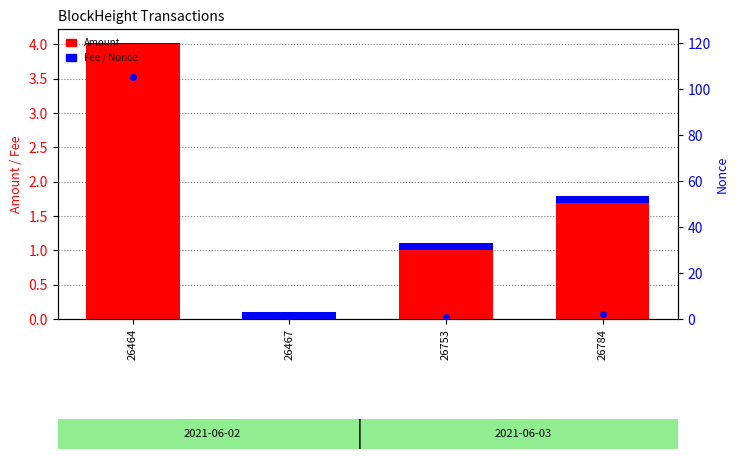

Rank the categories by Nonce value from highest to lowest.

26464, 26784, 26753, 26467